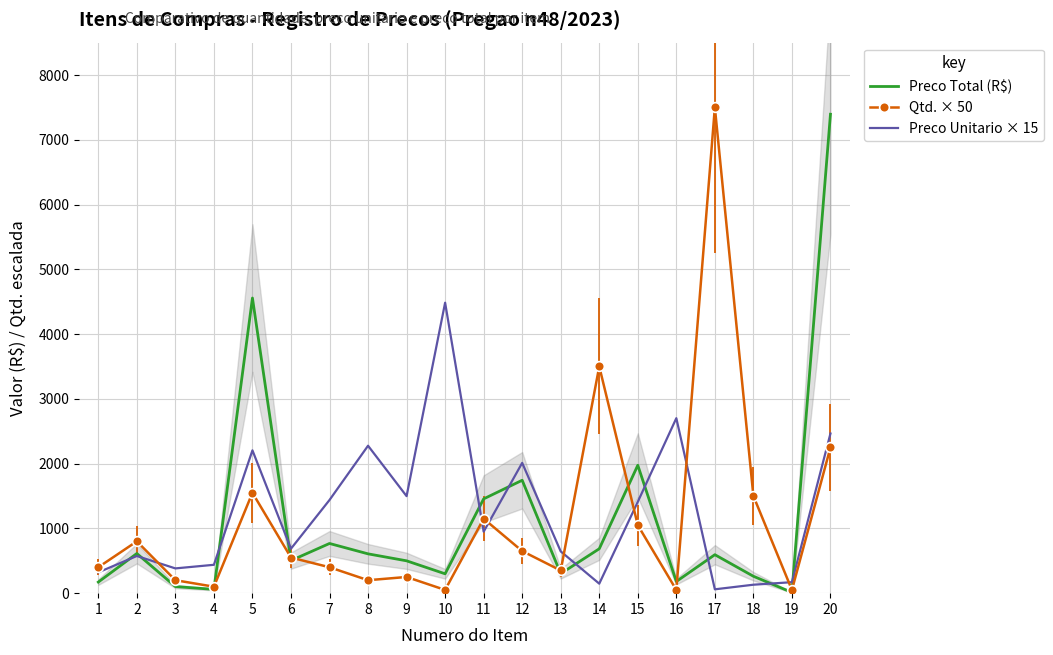

Reading right to left, what are all the values shown in this chart?

Preco Total (R$): 7394.4	11.3	261.0	594.0	180.1	1974.8	685.3	301.0	1743.2	1455.9	299.0	499.4	607.0	767.2	503.6	4557.0	58.4	102.0	612.3	171.4
Qtd. × 50: 2250.0	50.0	1500.0	7500.0	50.0	1050.0	3500.0	350.0	650.0	1150.0	50.0	250.0	200.0	400.0	550.0	1550.0	100.0	200.0	800.0	400.0
Preco Unitario × 15: 2464.8	169.7	130.5	59.4	2701.5	1410.6	146.8	645.0	2011.4	949.5	4484.6	1498.1	2276.4	1438.5	686.7	2205.0	438.0	382.3	574.1	321.3